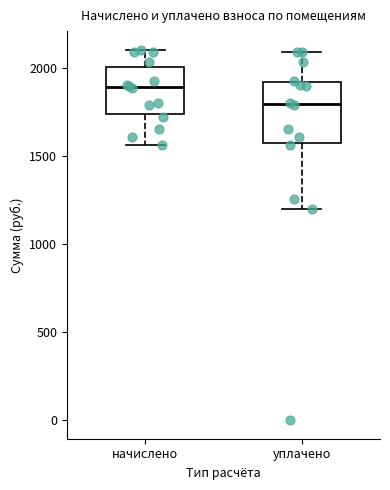

Where does the lower whisker of the box for начислено end on the y-axis? The values are not printed on the chart, so give them approximately, as read against the axis.

1550